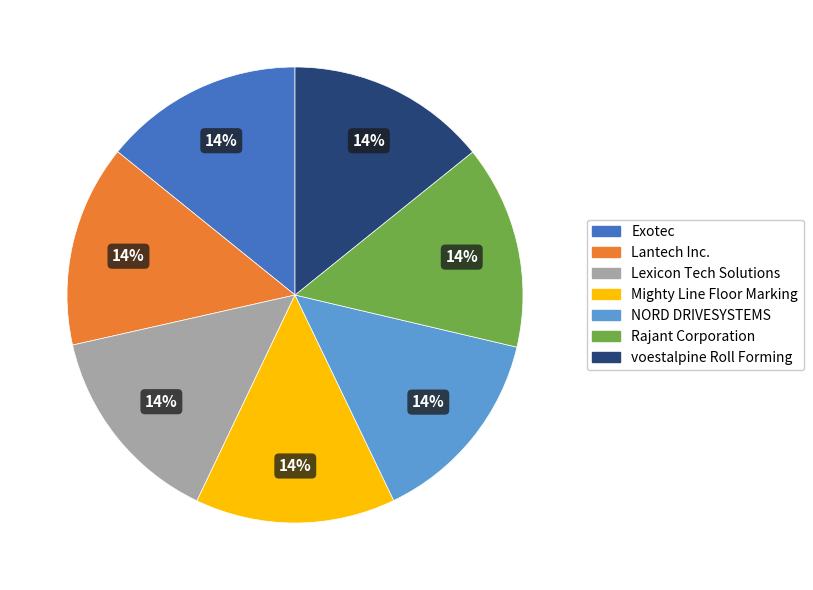

Does voestalpine Roll Forming represent more than half of the total?

No